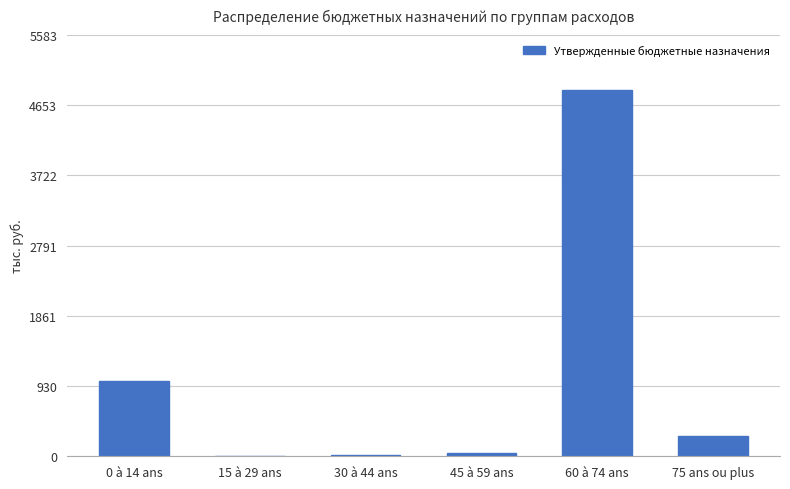

The value at 0 à 14 ans is 482719.4. True or false?

False